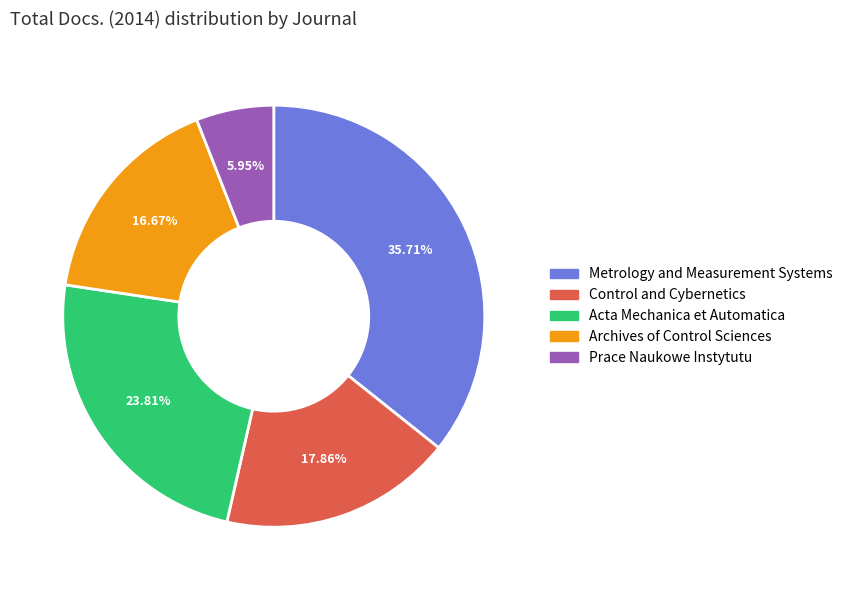

Which has a higher value, Archives of Control Sciences or Metrology and Measurement Systems?

Metrology and Measurement Systems